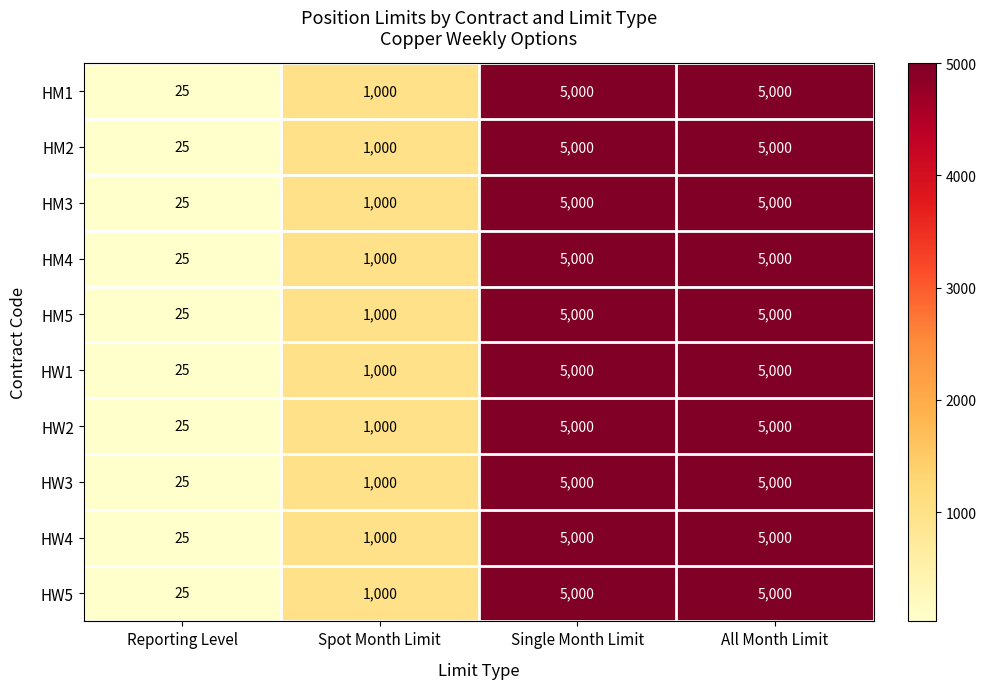

At how many categories does at least one series exceed 4260?

2